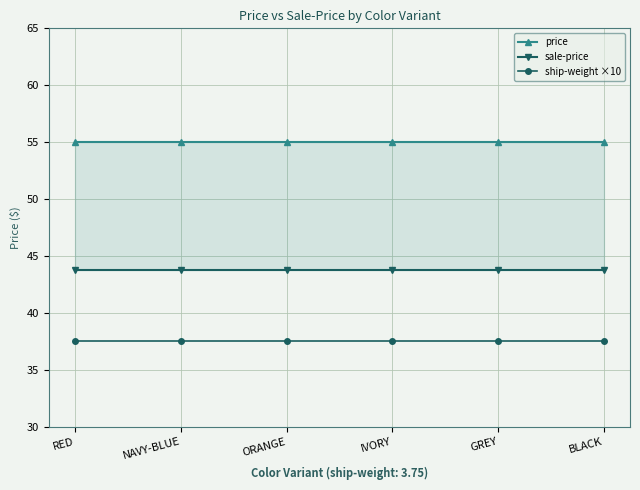

List the series in order of their overall mean, lowest first.

ship-weight ×10, sale-price, price